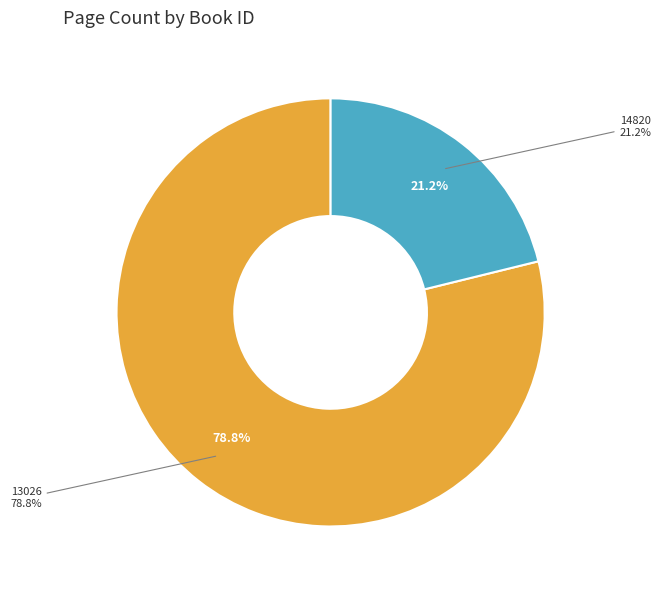

True or false: 13026 accounts for 79% of the total.

True